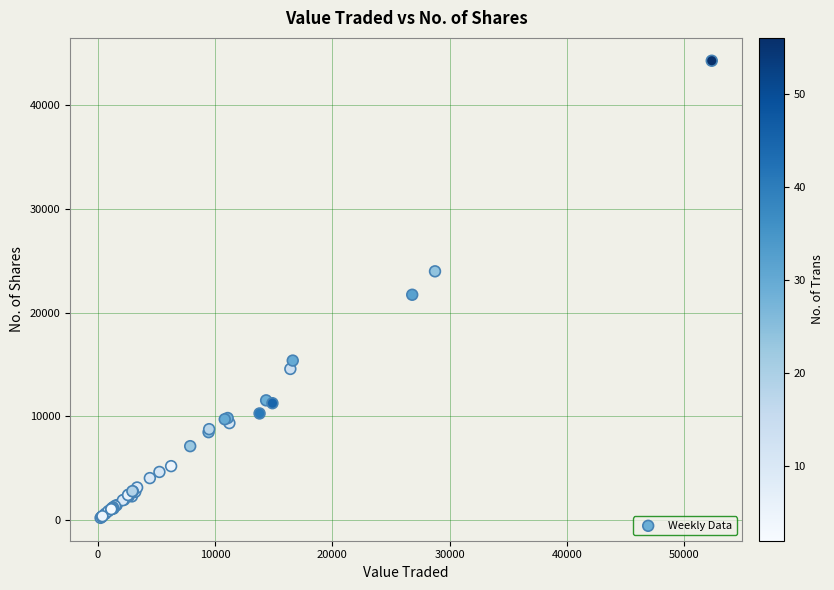

What Y value in the scatter plot is closest to 22237?

21712